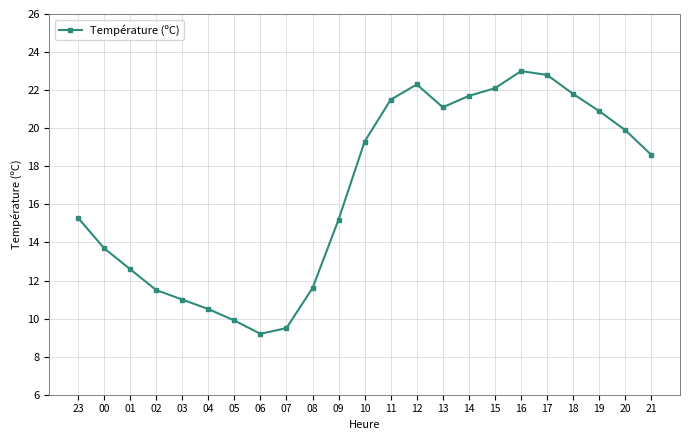

True or false: the data has more than 1 interior local peaks.

True